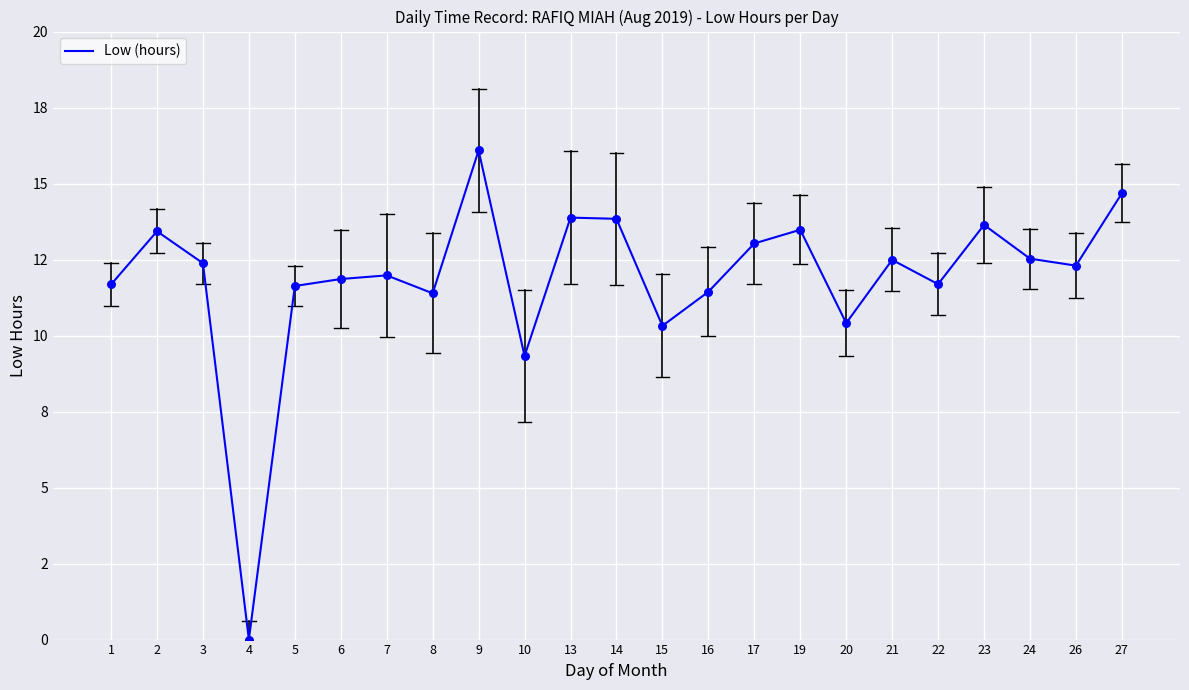

Between 7 and 8, which is larger?

7